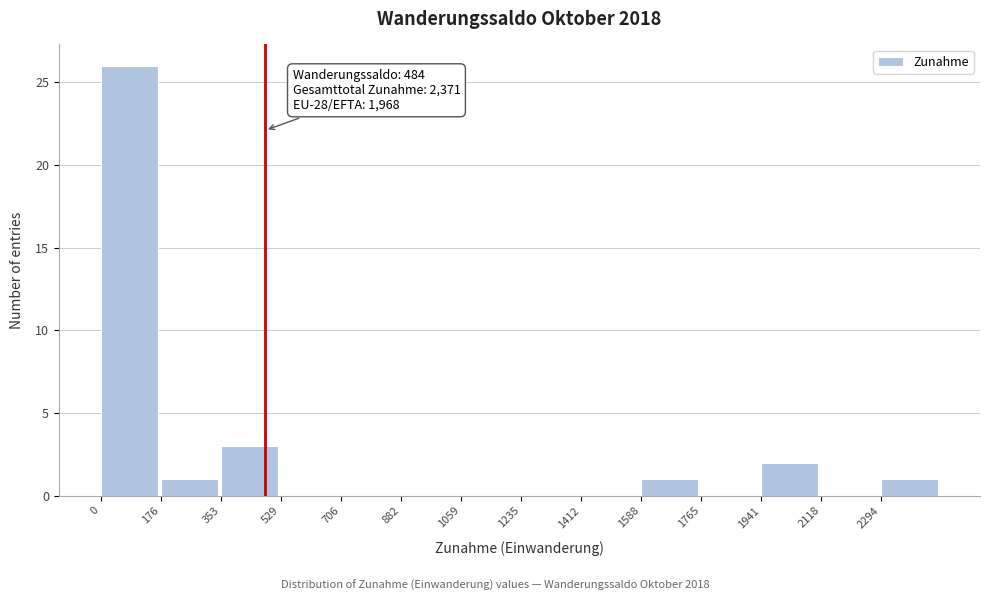

Over which range of the x-axis is the bar tallest?

0 to 180